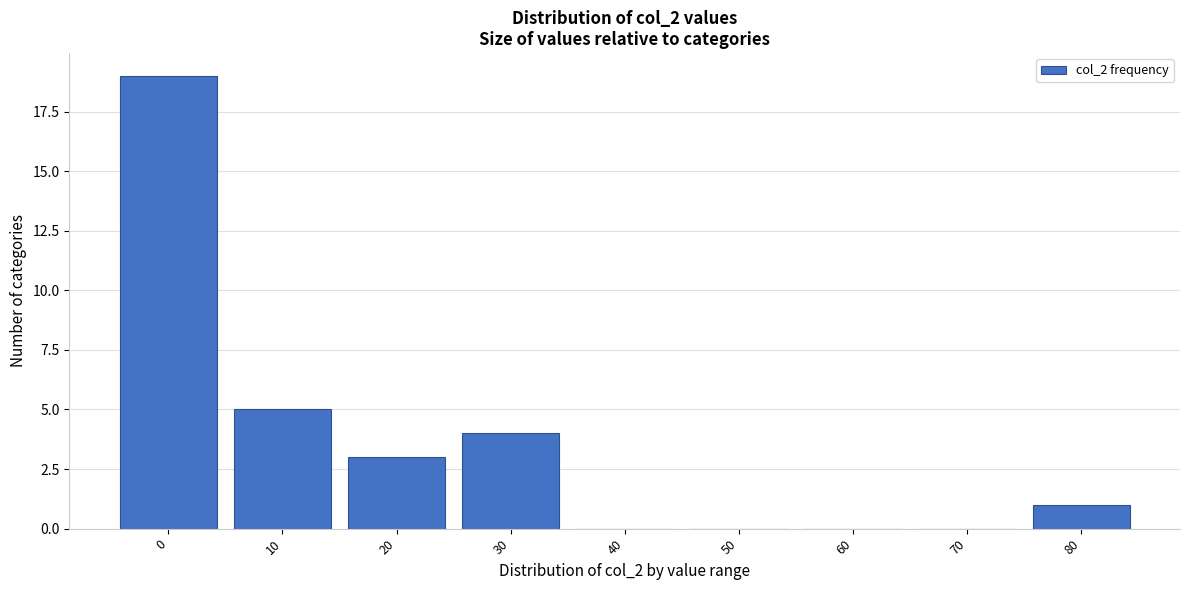

Reading left to right, list all the values displayed in this chart.

0=19	10=5	20=3	30=4	40=0	50=0	60=0	70=0	80=1